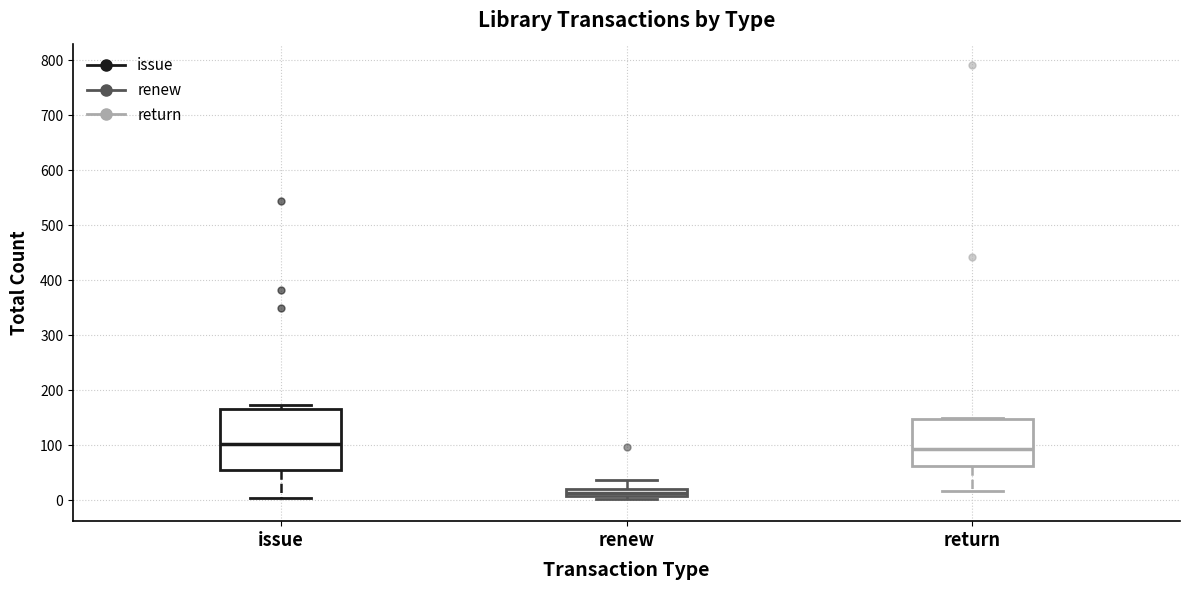

Which box is the tallest, from its lower edge to its upper edge?

issue